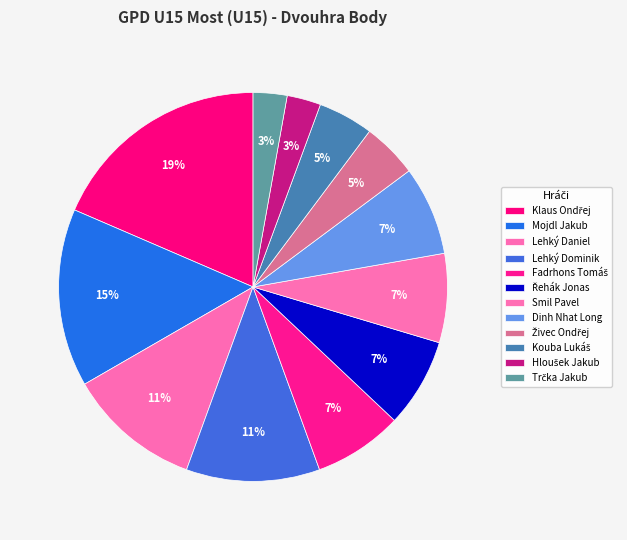

True or false: Klaus Ondřej accounts for 11% of the total.

False